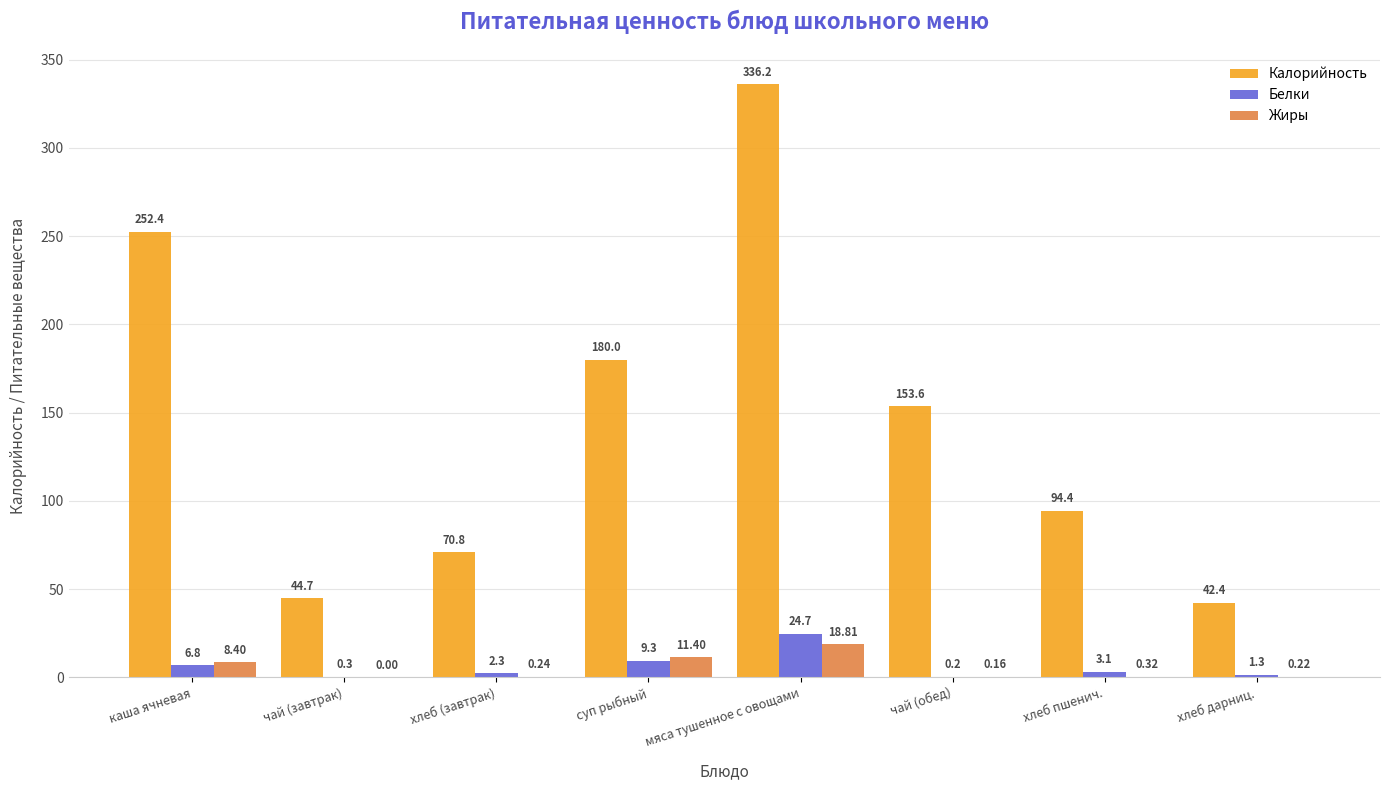

Does the chart contain stacked bars?

No